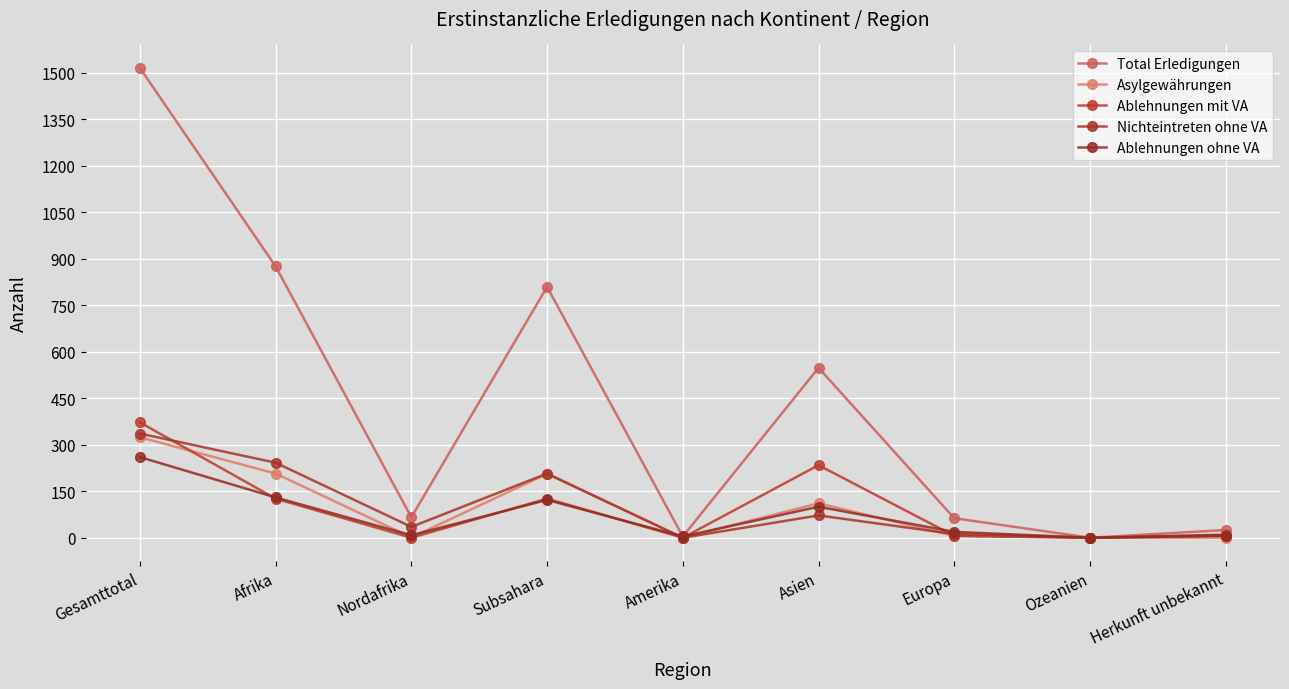

The value of Total Erledigungen at Asien is 548. True or false?

True